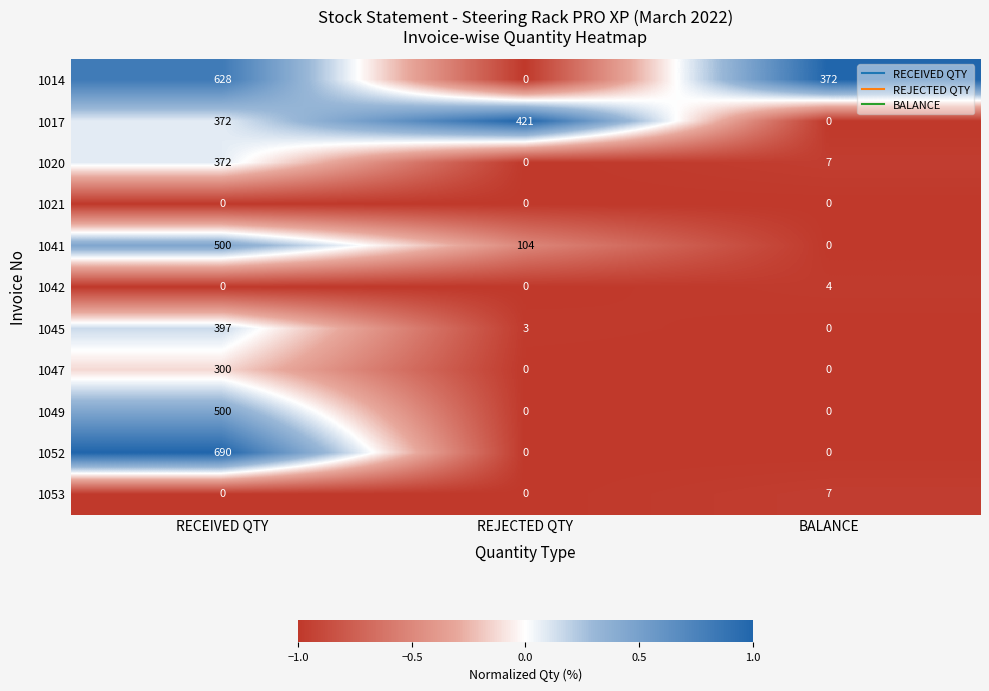

Where does the 1045 series first go above 3?

RECEIVED QTY